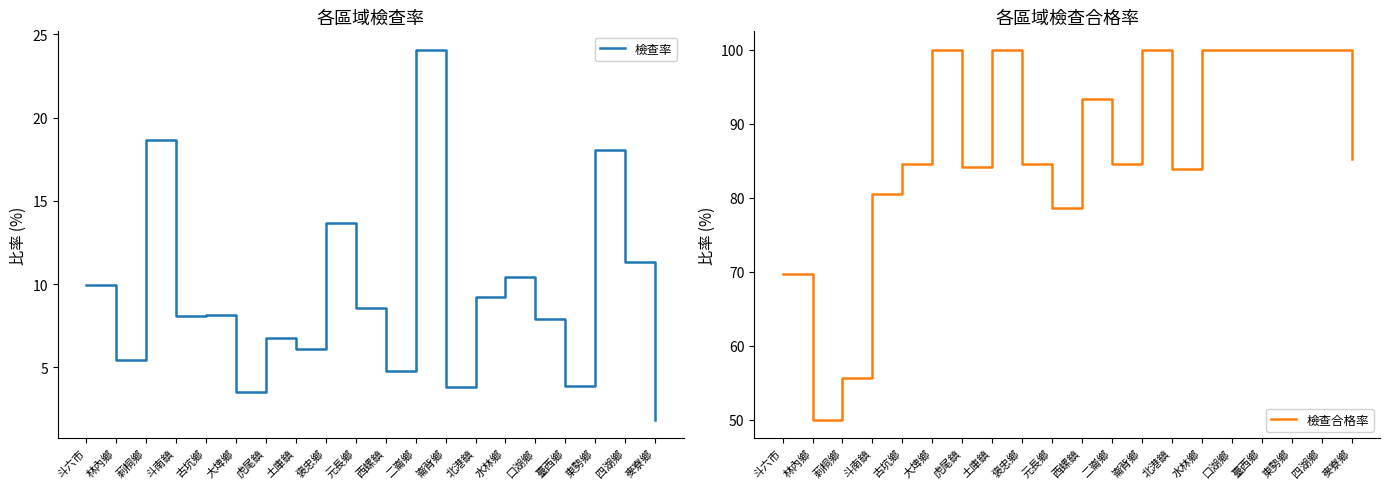

Which series changed the most between 斗南鎮 and 土庫鎮?

檢查合格率